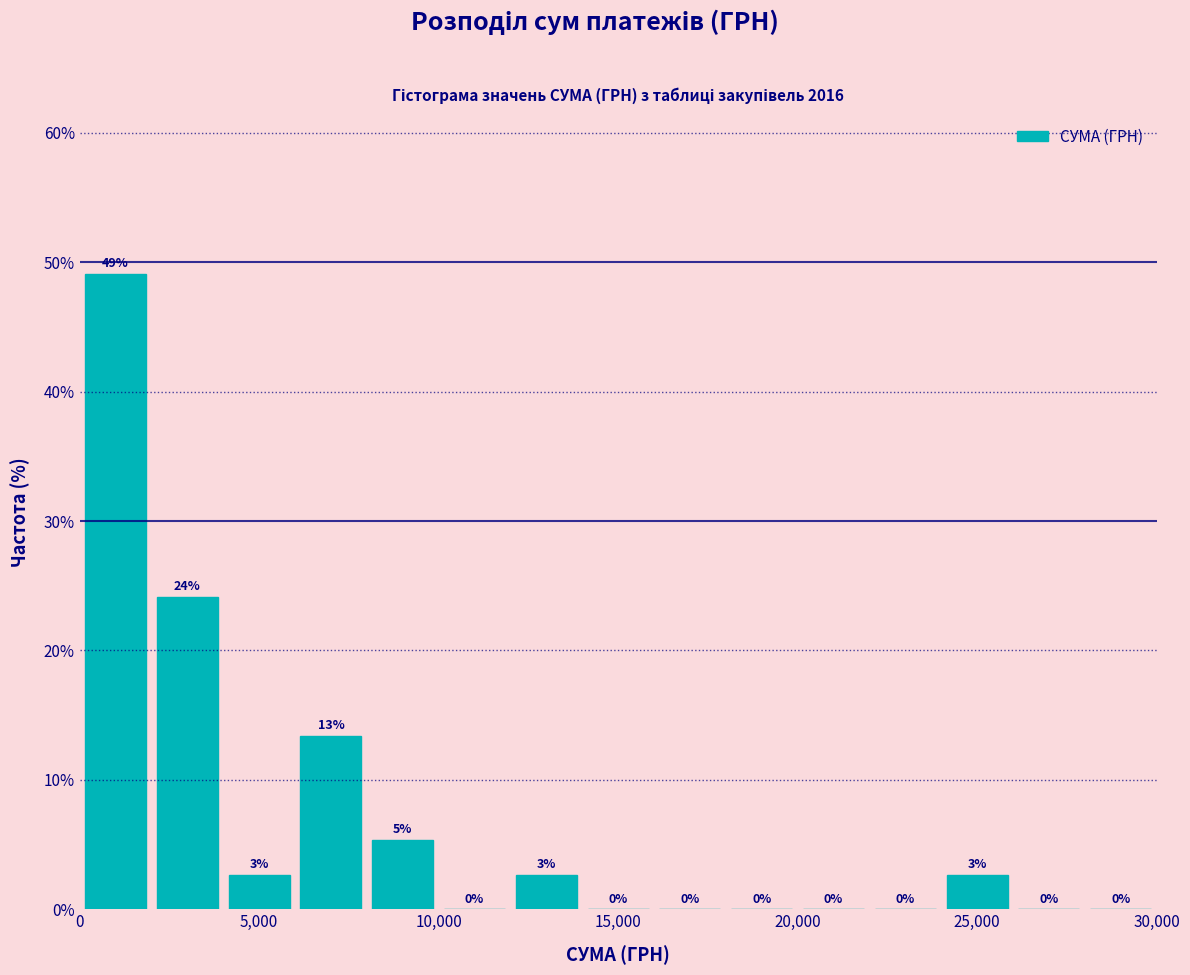

Over which range of the x-axis is the bar tallest?

0 to 2000